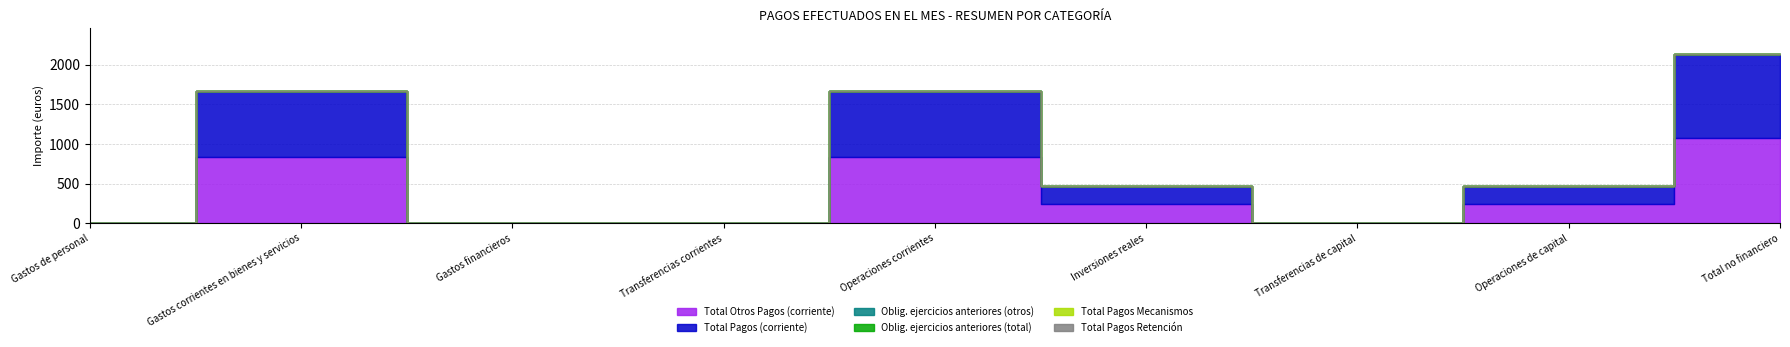

Between Transferencias corrientes and Operaciones de capital, which is larger?

Operaciones de capital